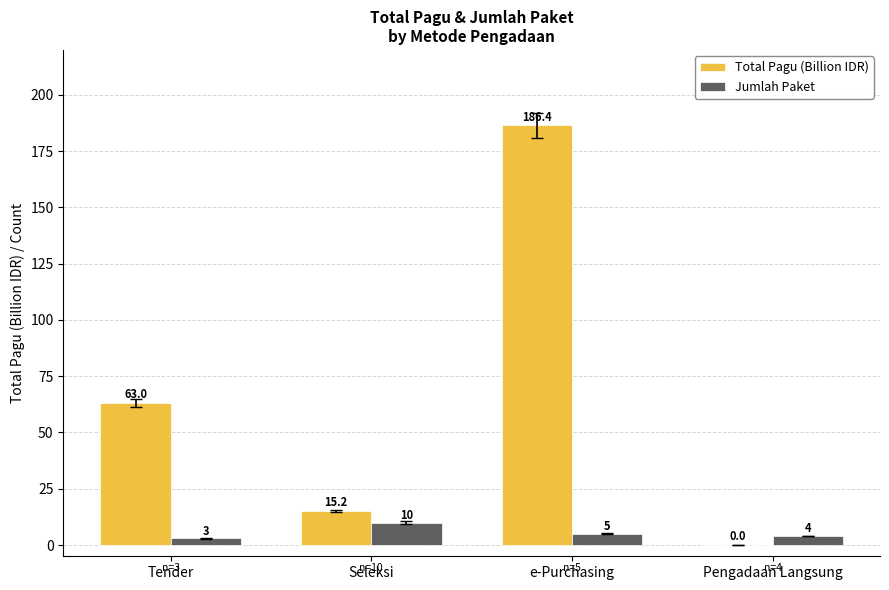

Which series has the largest total across all categories?

Total Pagu (Billion IDR)